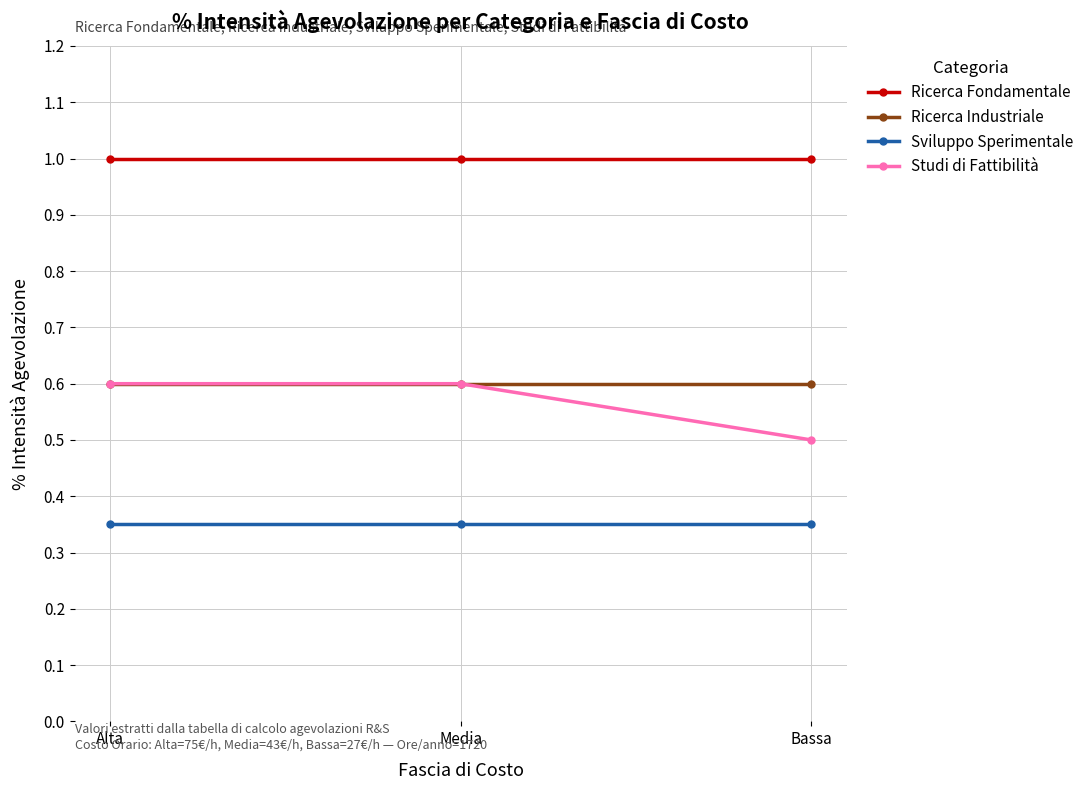

Between Alta and Bassa, which series saw the biggest shift?

Studi di Fattibilità